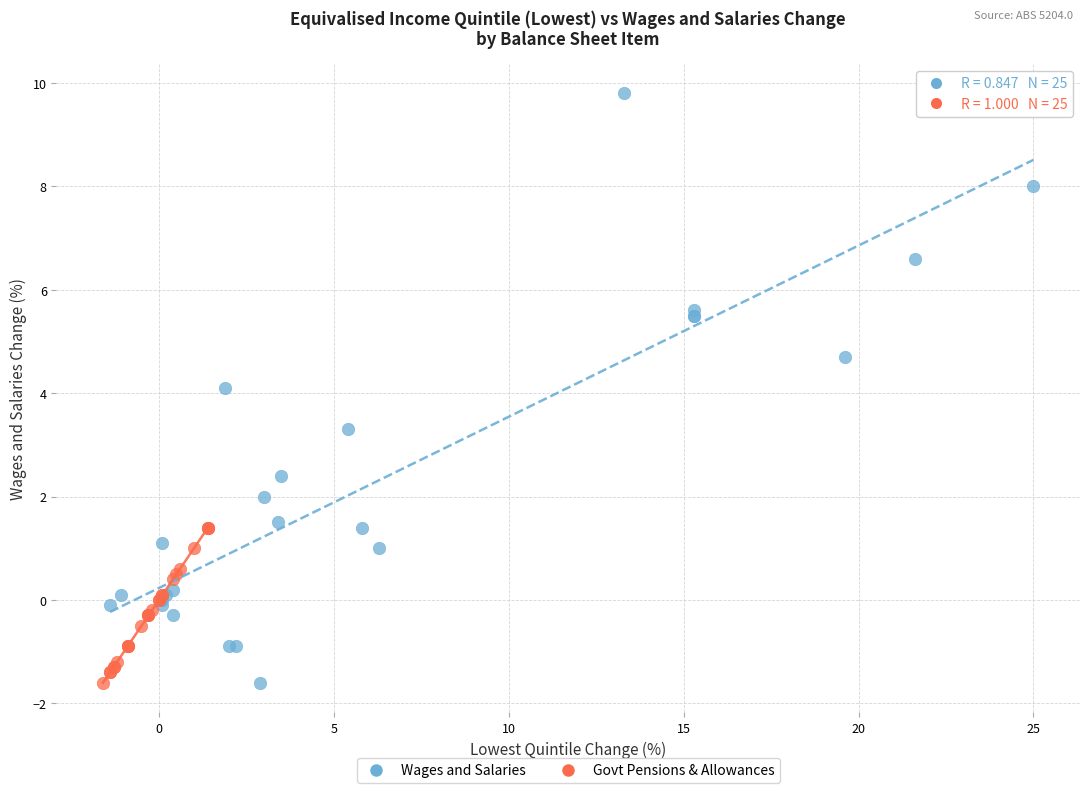

Which series contains the highest Y value?

Wages and Salaries